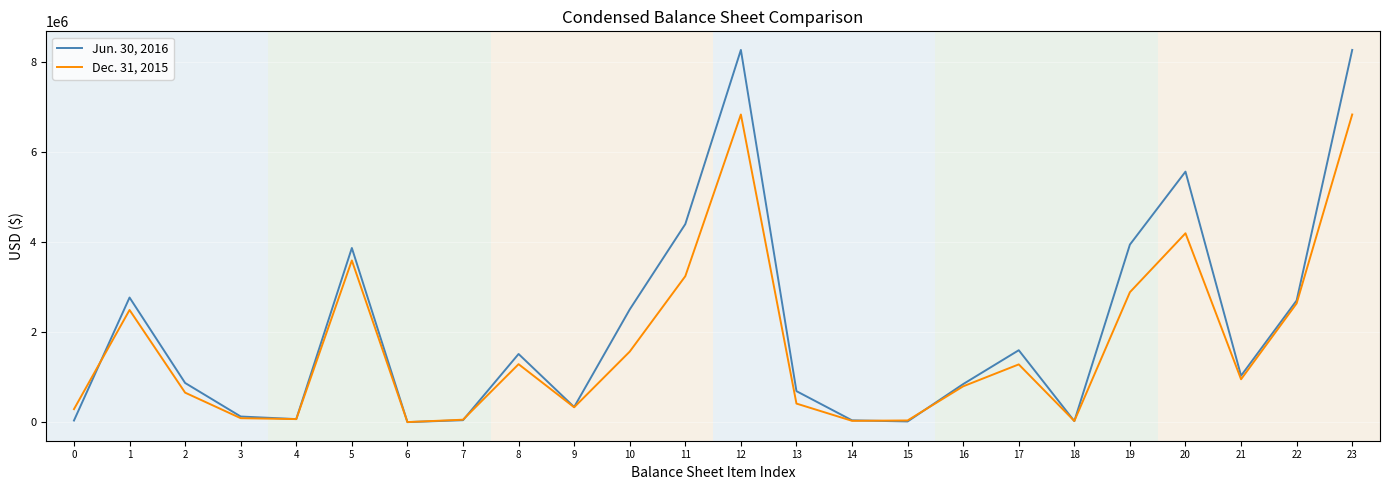

The value of Jun. 30, 2016 at 22 is 1170208. True or false?

False